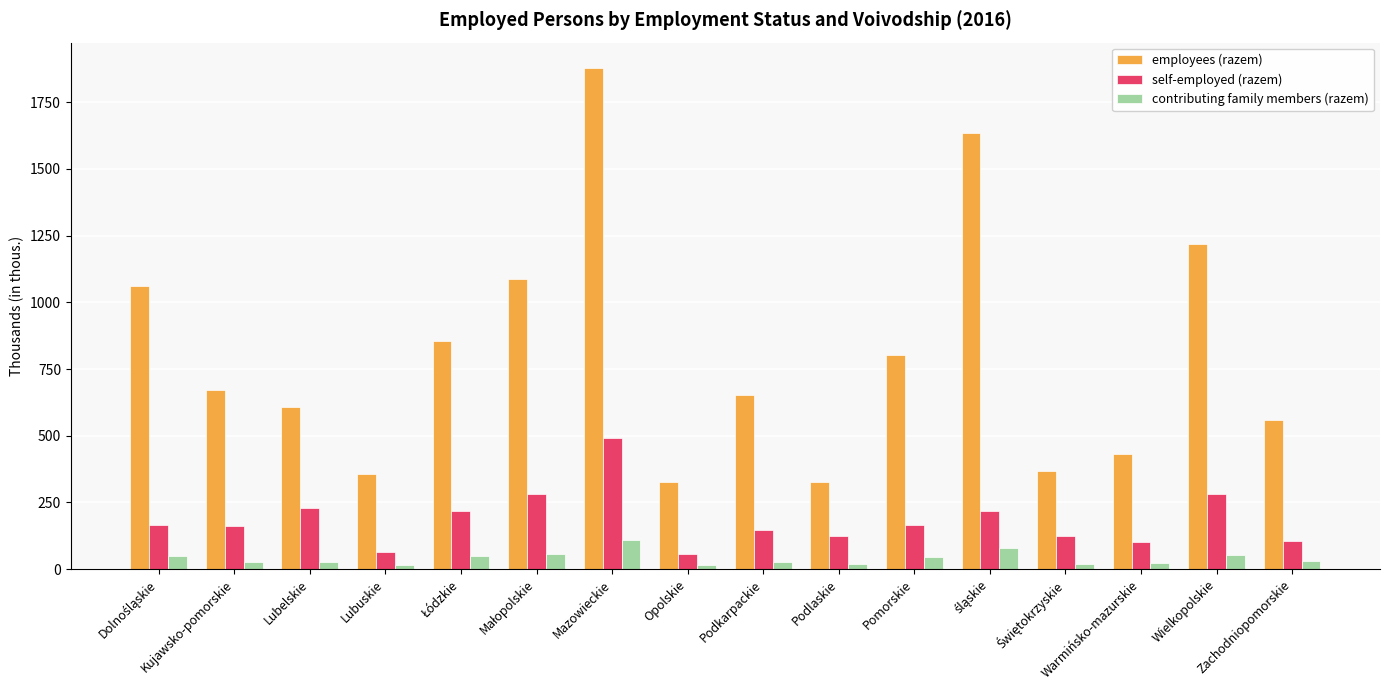

What is the difference between the maximum and second lowest values in the self-employed (razem) series?

427